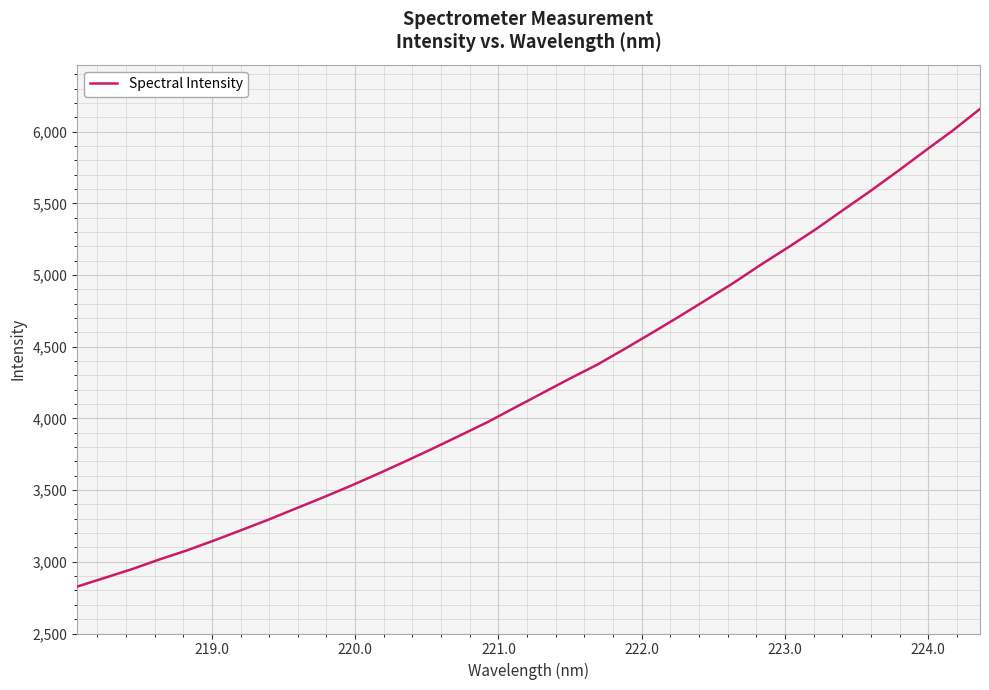

What is the difference between the maximum and minimum values?

3331.5